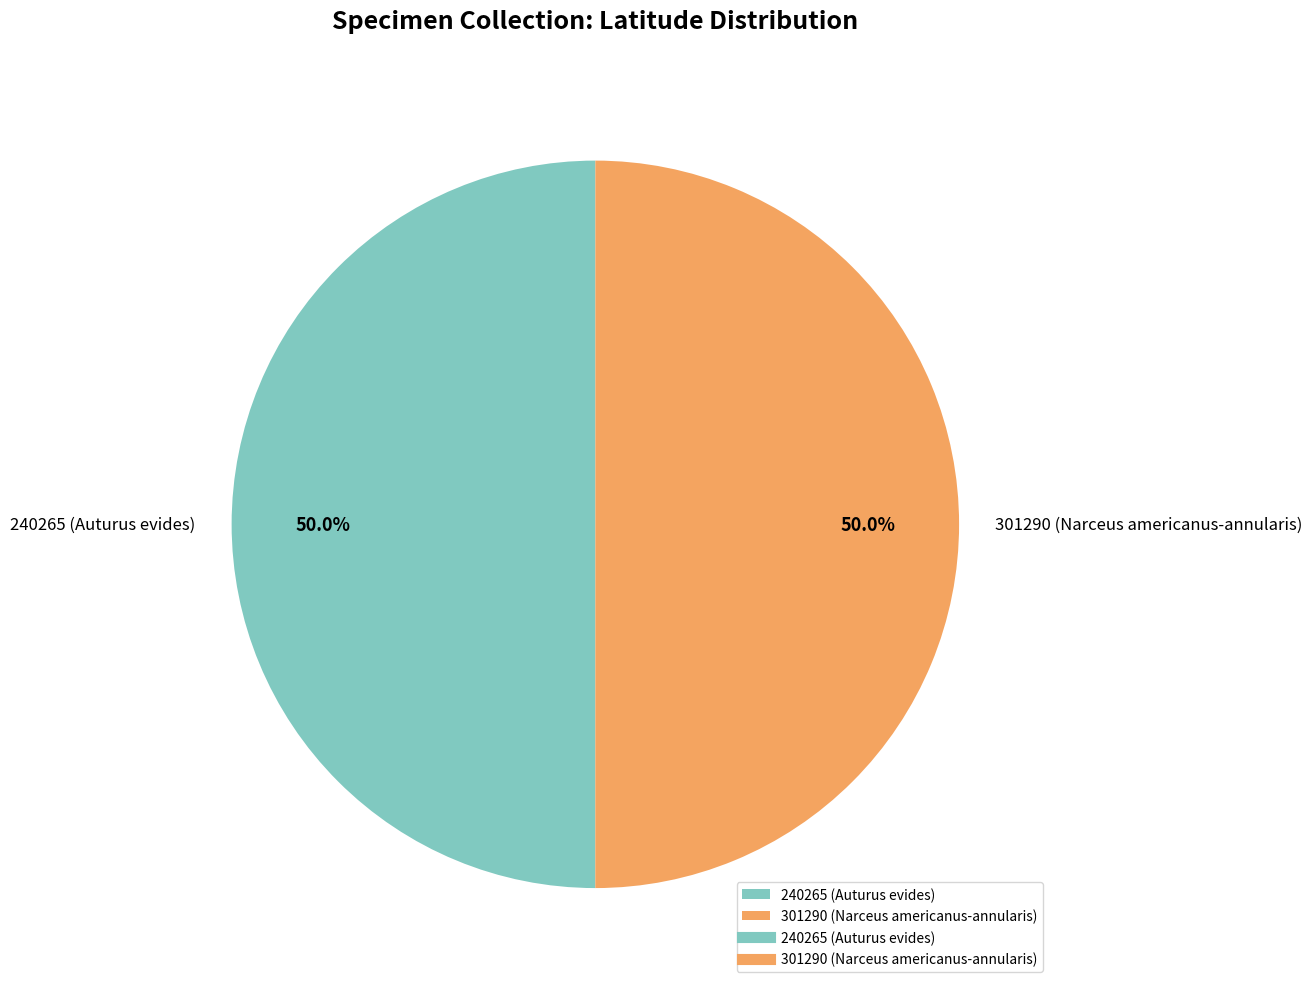

To the nearest percent, what percentage of the pie is 240265 (Auturus evides)?

50%